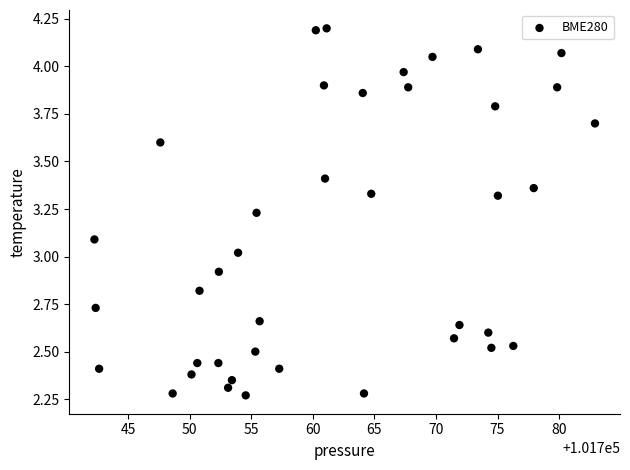

What is the range of X values (max minus min)?

40.6